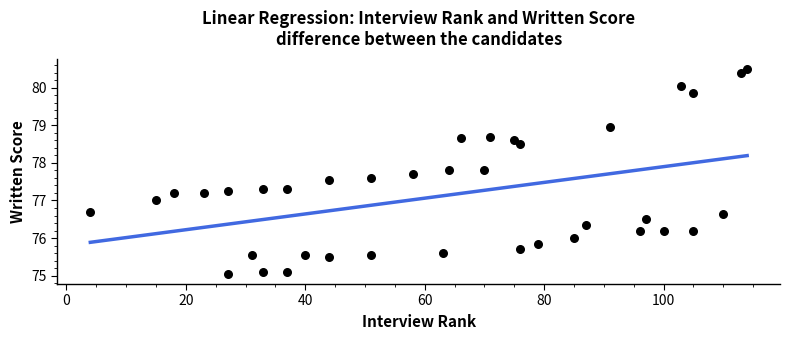

What is the range of X values (max minus min)?

110.0